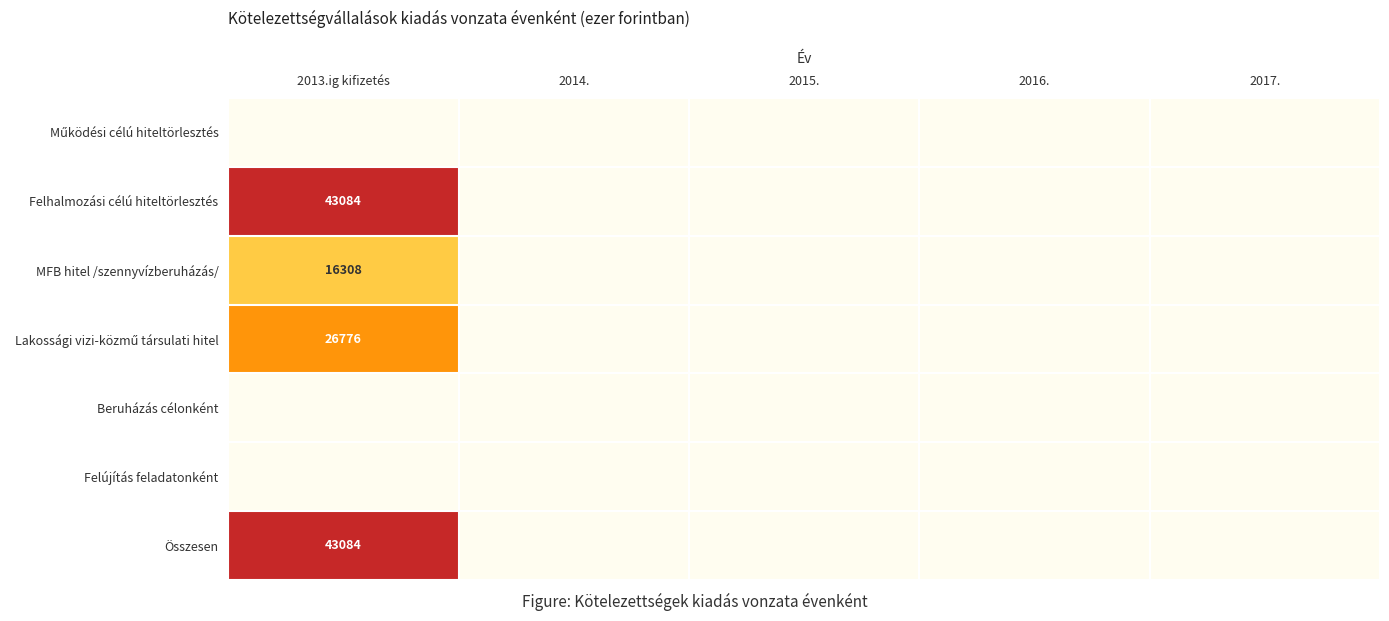

True or false: Összesen has a value of 0 at 2014..

True